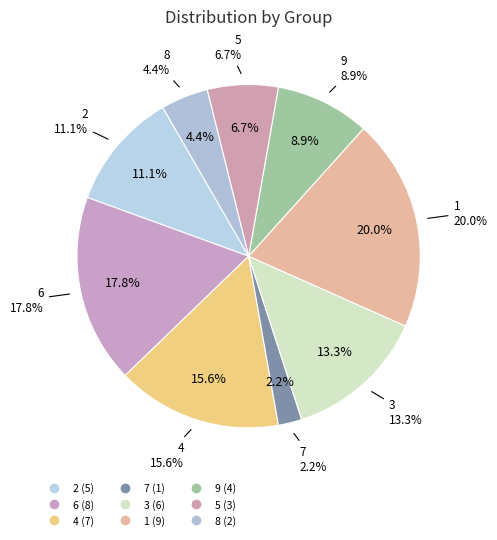

What is the smallest slice in the pie chart?

7